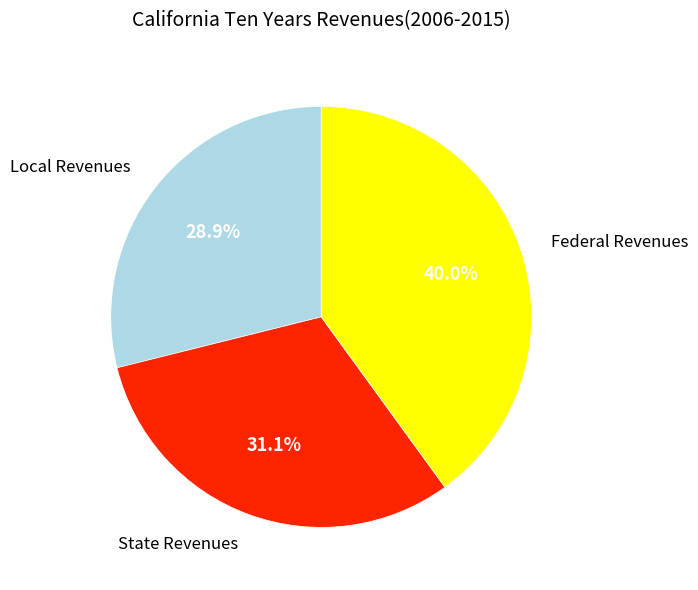

Rank the categories by value from lowest to highest.

Local Revenues, State Revenues, Federal Revenues